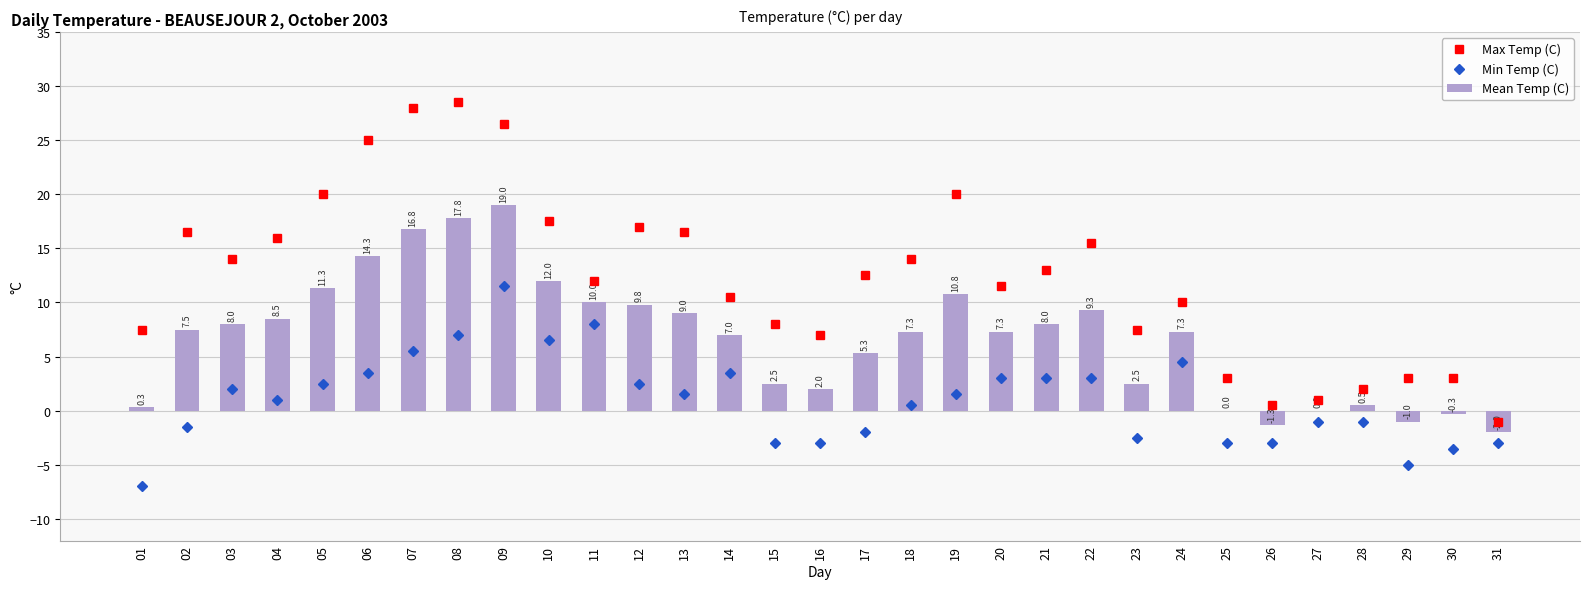

Reading left to right, transcribe all the data shown in this chart.

Max Temp (C): 7.5	16.5	14.0	16.0	20.0	25.0	28.0	28.5	26.5	17.5	12.0	17.0	16.5	10.5	8.0	7.0	12.5	14.0	20.0	11.5	13.0	15.5	7.5	10.0	3.0	0.5	1.0	2.0	3.0	3.0	-1.0
Min Temp (C): -7.0	-1.5	2.0	1.0	2.5	3.5	5.5	7.0	11.5	6.5	8.0	2.5	1.5	3.5	-3.0	-3.0	-2.0	0.5	1.5	3.0	3.0	3.0	-2.5	4.5	-3.0	-3.0	-1.0	-1.0	-5.0	-3.5	-3.0
Mean Temp (C): 0.3	7.5	8.0	8.5	11.3	14.3	16.8	17.8	19.0	12.0	10.0	9.8	9.0	7.0	2.5	2.0	5.3	7.3	10.8	7.3	8.0	9.3	2.5	7.3	0.0	-1.3	0.0	0.5	-1.0	-0.3	-2.0